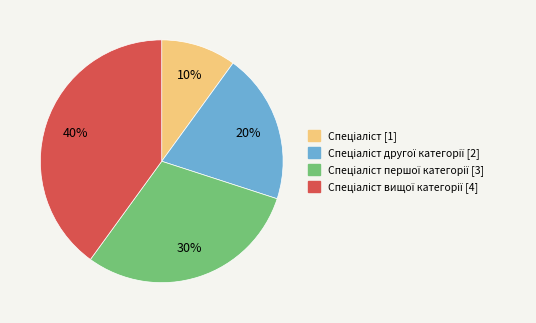

Does any single category account for the majority?

No